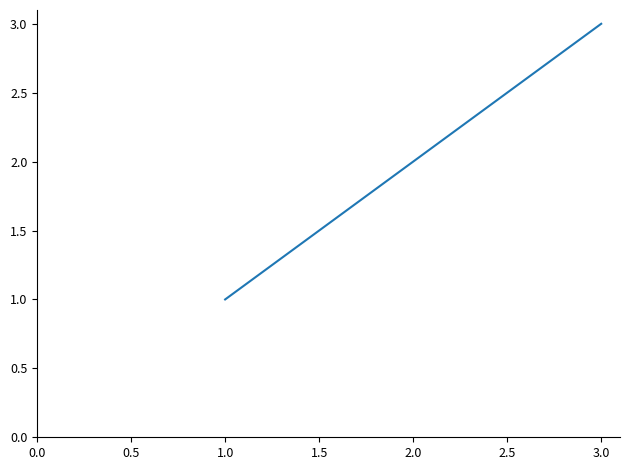

At which category does the chart reach its minimum across all series?

1.0